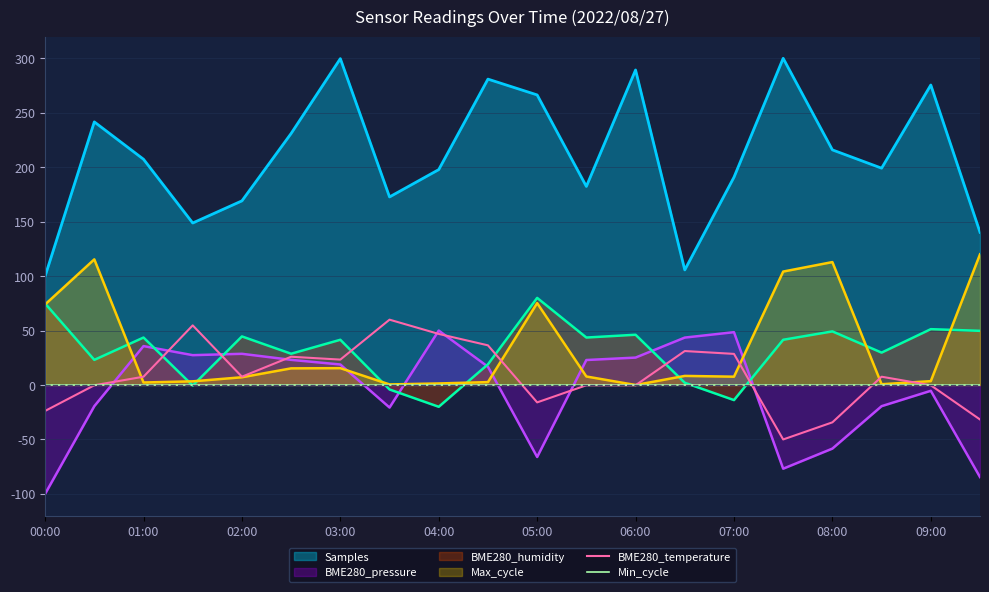

What is the sum of all BME280_temperature values?

173.3